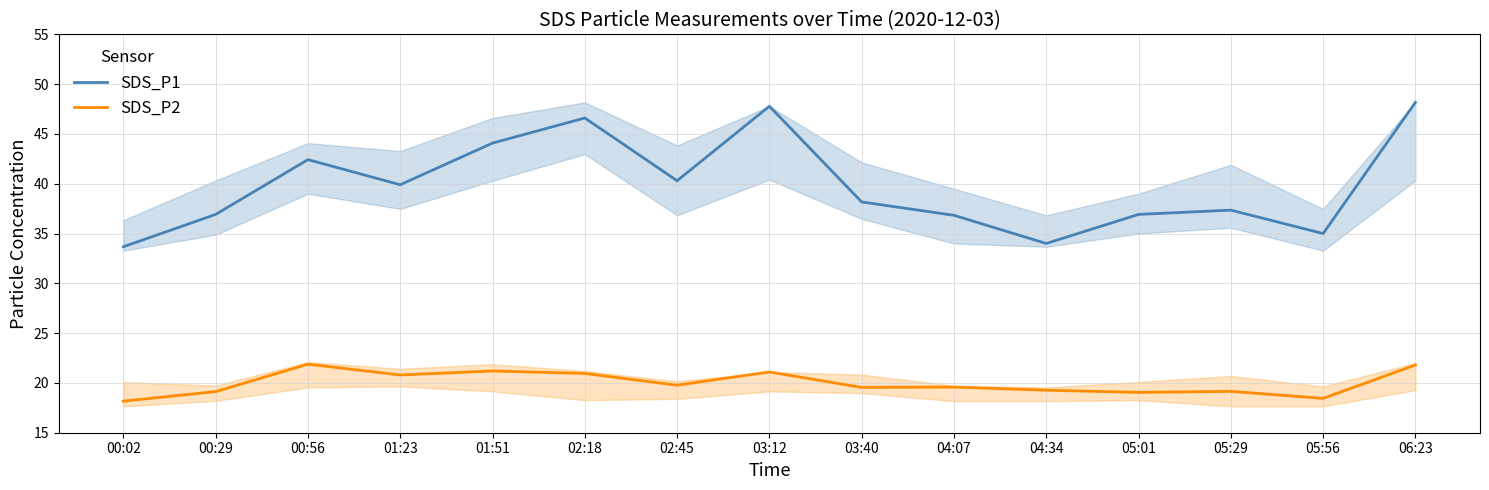

Is it true that SDS_P1 equals 70.8 at 01:23?

False